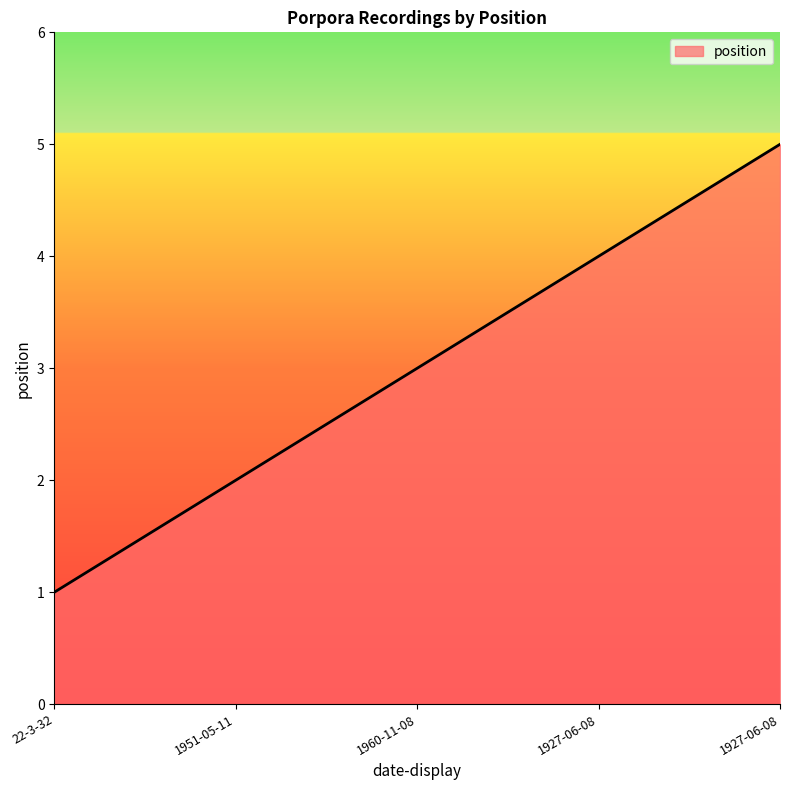

List the labels in order of value, smallest first.

22-3-32, 1951-05-11, 1960-11-08, 1927-06-08, 1927-06-08